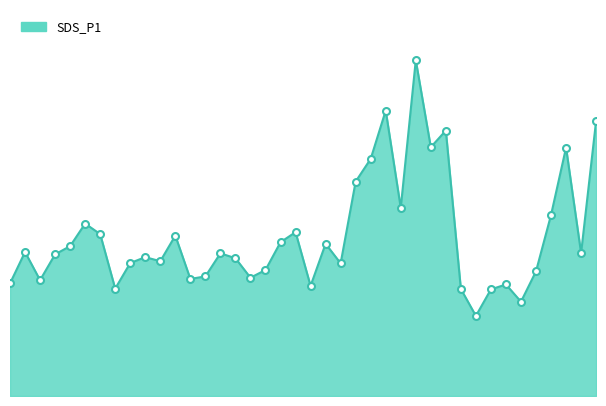

How many lines are shown in the chart?

1